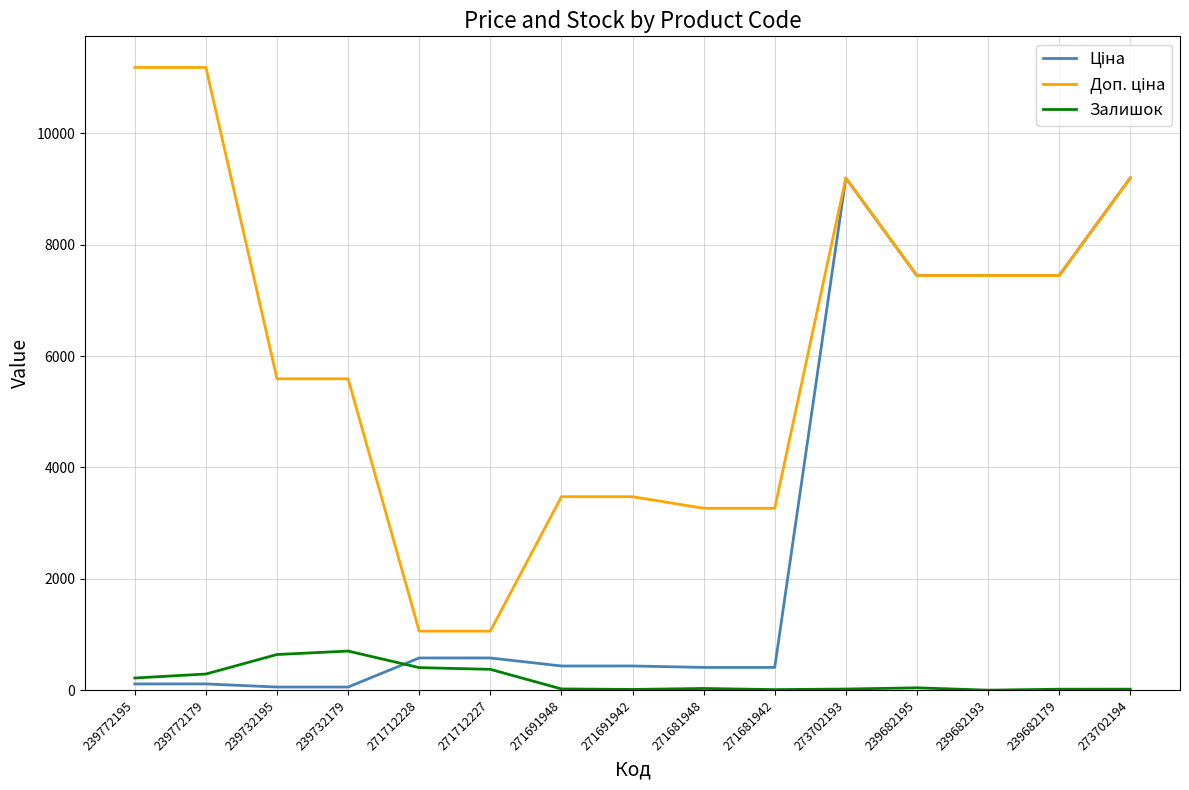

Count the number of categories in the chart.

15